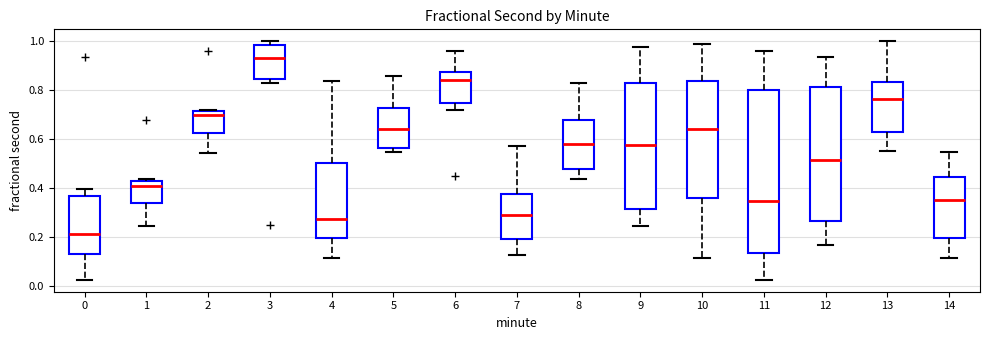

Where does the lower whisker of the box at x = 1 end on the y-axis? The values are not printed on the chart, so give them approximately, as read against the axis.

0.24